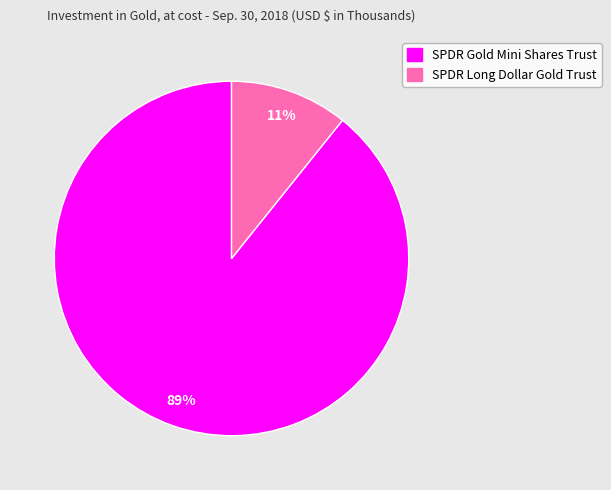

How many segments does this pie chart have?

2